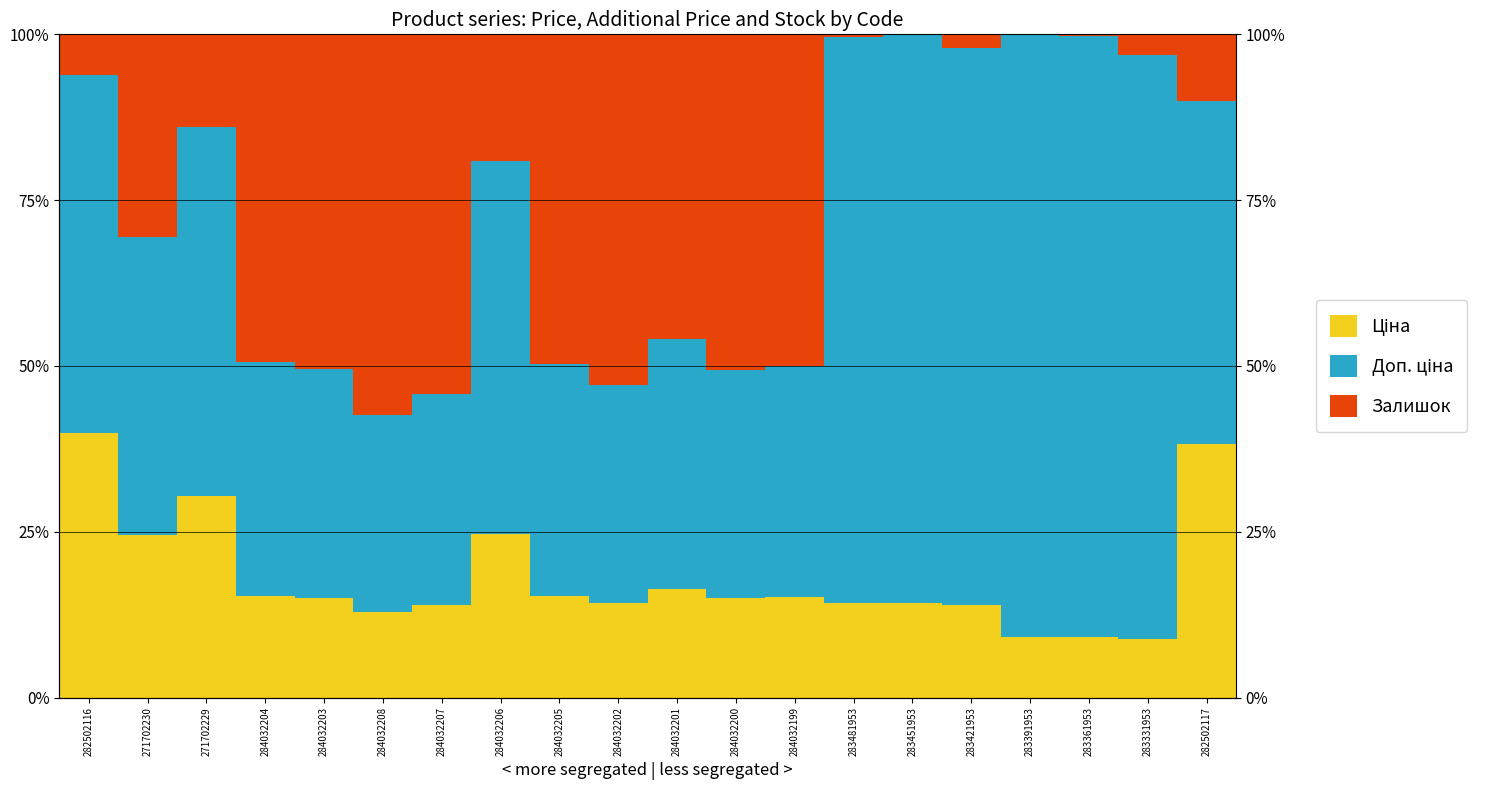

List the labels in order of Залишок value, largest first.

284032208, 284032207, 284032202, 284032200, 284032203, 284032199, 284032205, 284032204, 284032201, 271702230, 284032206, 271702229, 282502117, 282502116, 283331953, 283421953, 283481953, 283361953, 283391953, 283451953